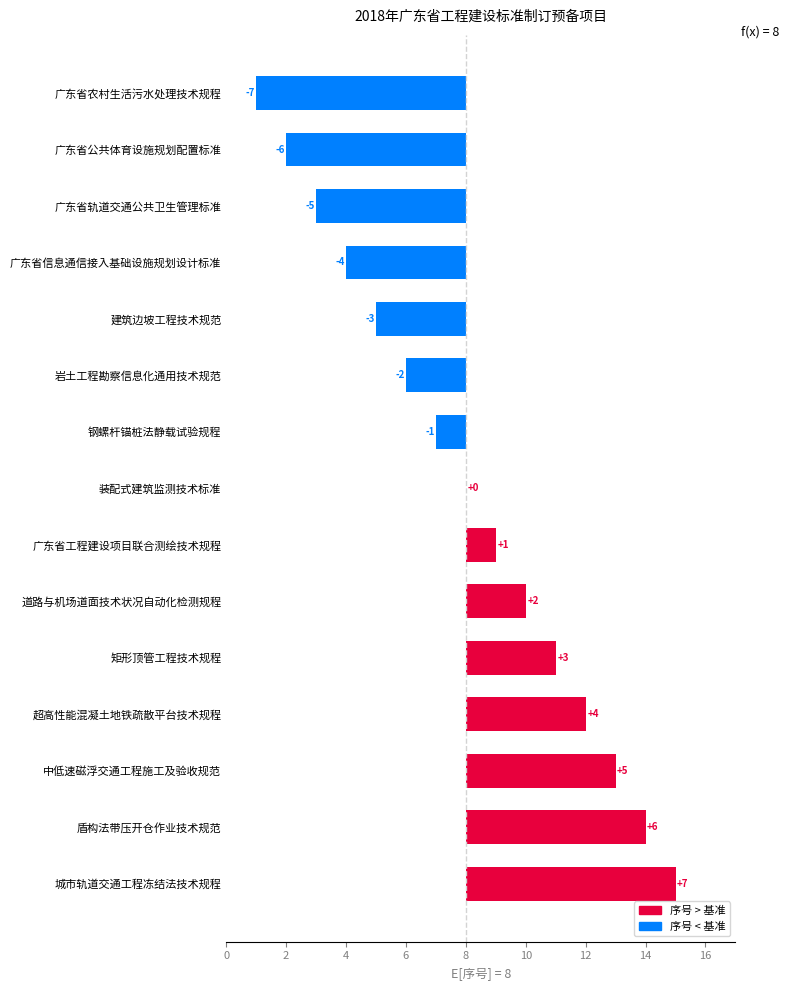

How many values are below zero?

7